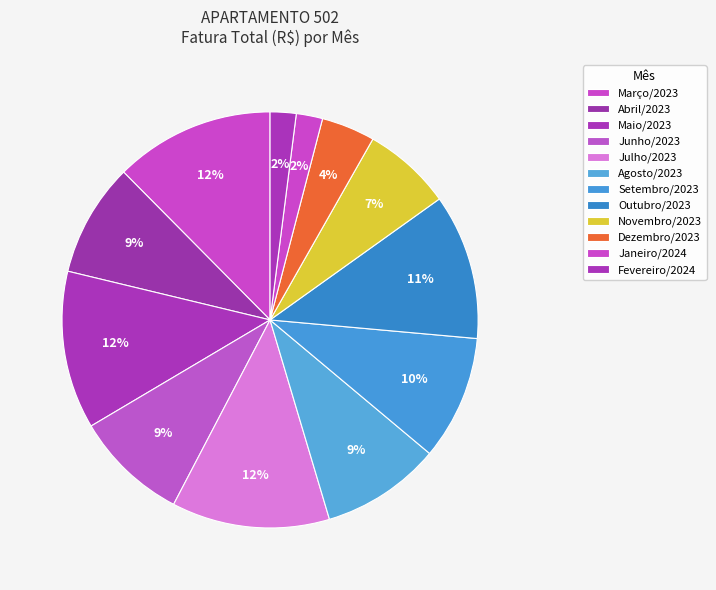

Is Abril/2023 the majority of the pie?

No